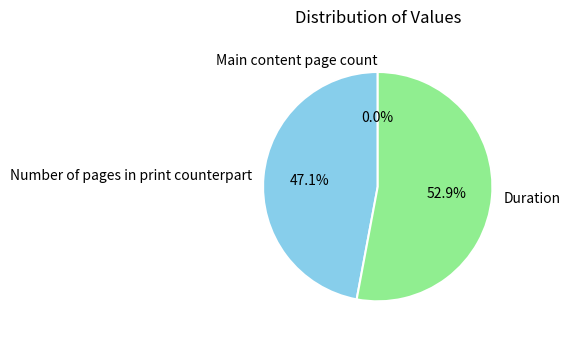

The Number of pages in print counterpart slice represents 47% of the pie. True or false?

True